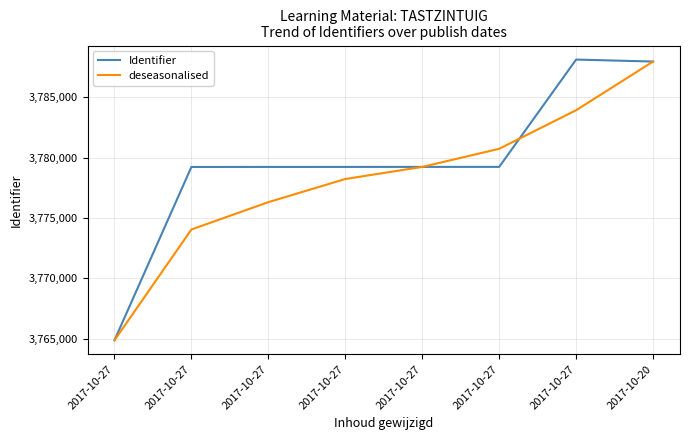

Is it true that deseasonalised equals 3764863 at 2017-10-27?

True